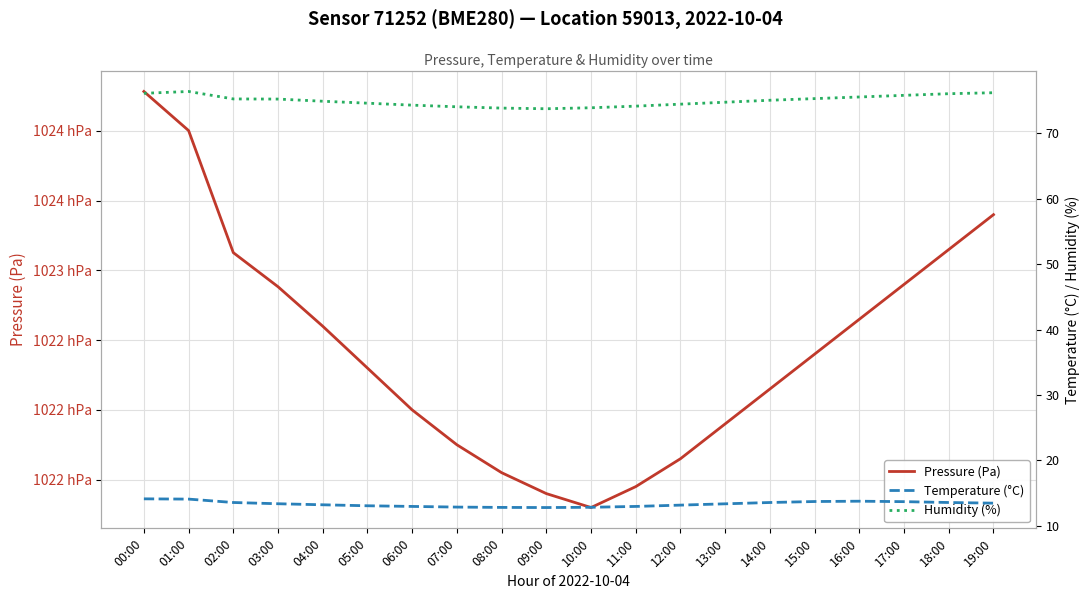

What is the label of the 16th point from the left?

15:00